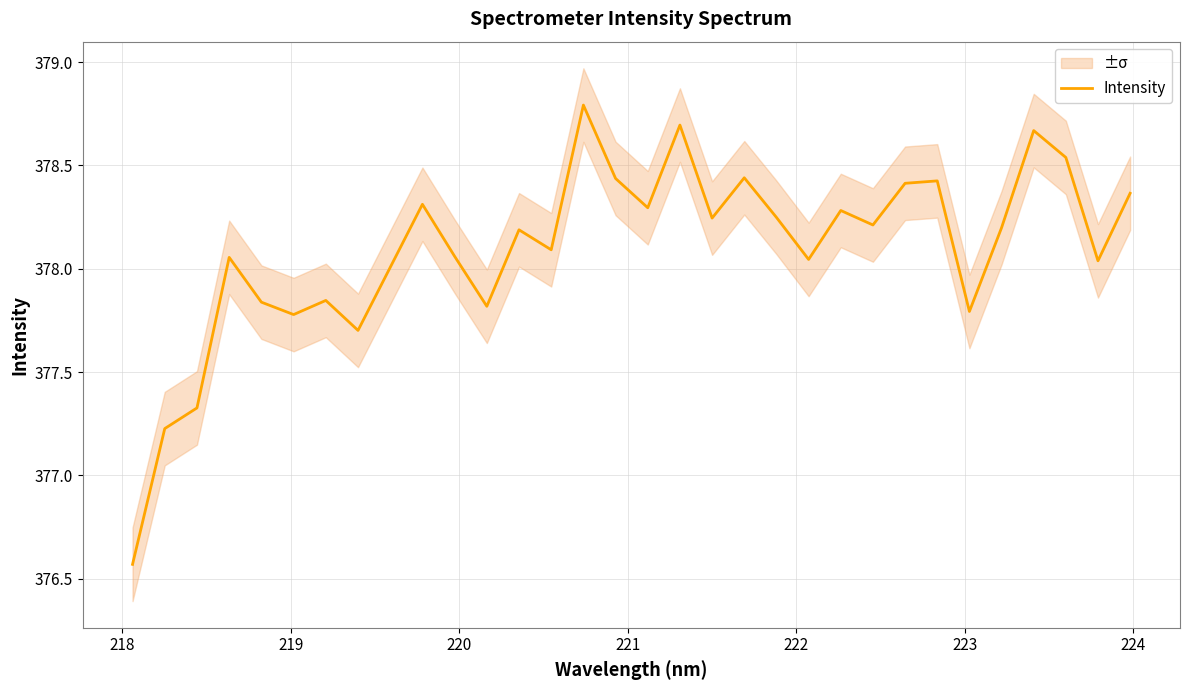

How many points are higher than both their immediate neighbors (excluding endpoints)?

10